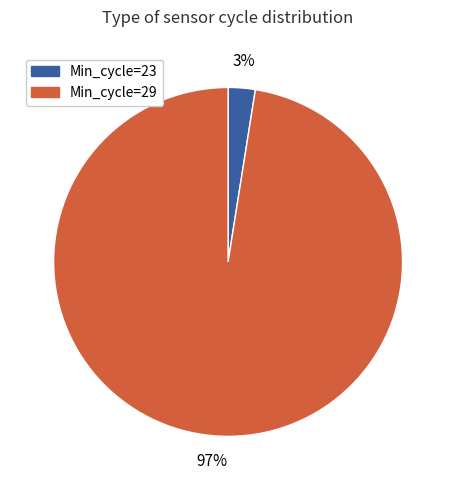

Does any single category account for the majority?

Yes